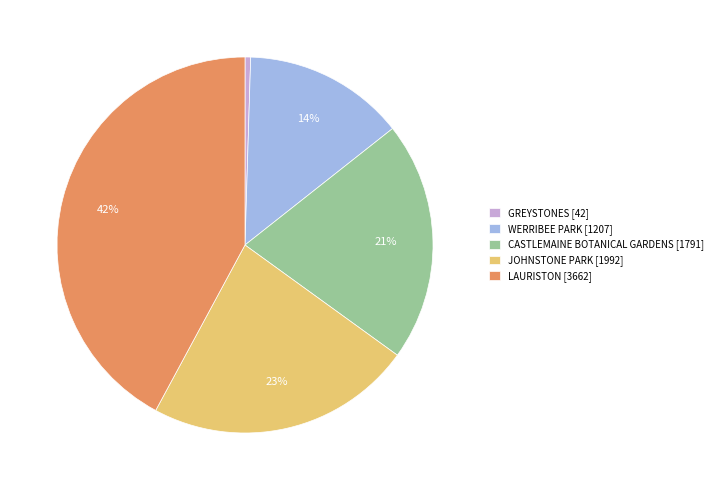

Is it true that CASTLEMAINE BOTANICAL GARDENS is 9% of the pie?

False